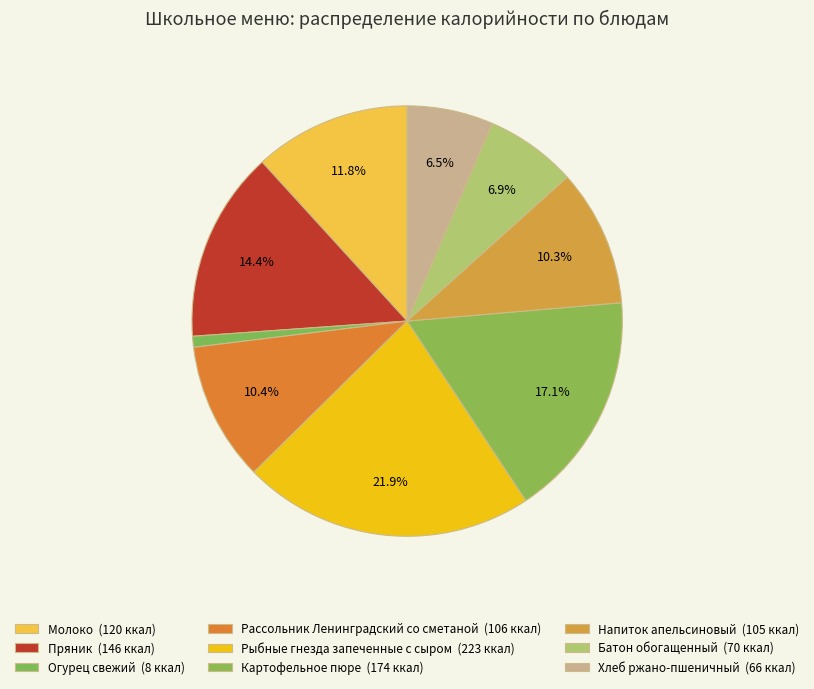

Count the number of slices in the pie.

9